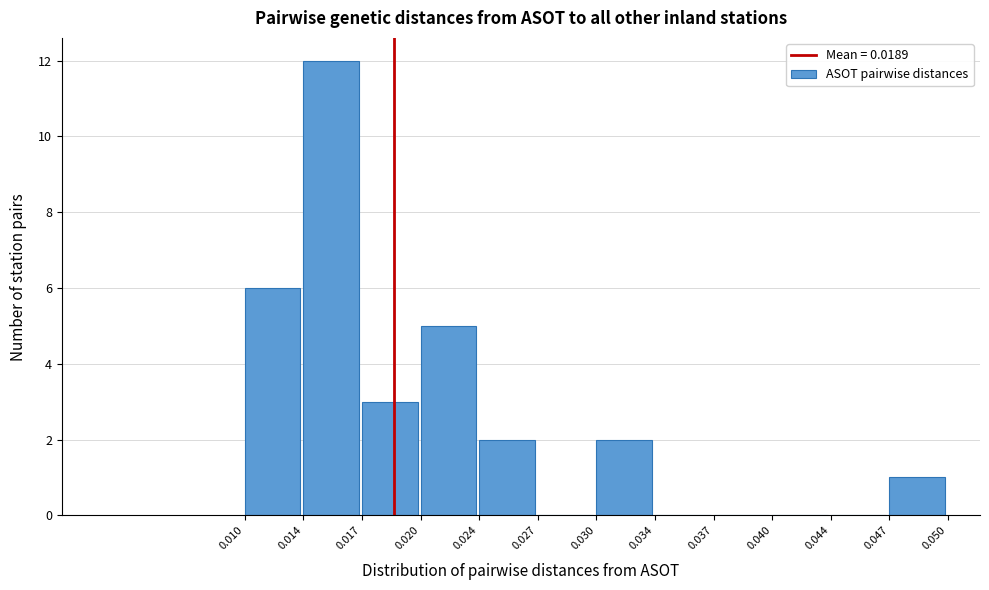

Reading left to right, transcribe this chart: for each bar, give the range it covers on the x-axis and its height. The values are not printed on the chart, so give them approximately, as read against the axis.

0.010 to 0.014: 6
0.014 to 0.017: 12
0.017 to 0.020: 3
0.020 to 0.024: 5
0.024 to 0.027: 2
0.027 to 0.030: 0
0.030 to 0.034: 2
0.034 to 0.037: 0
0.037 to 0.040: 0
0.040 to 0.044: 0
0.044 to 0.047: 0
0.047 to 0.050: 1